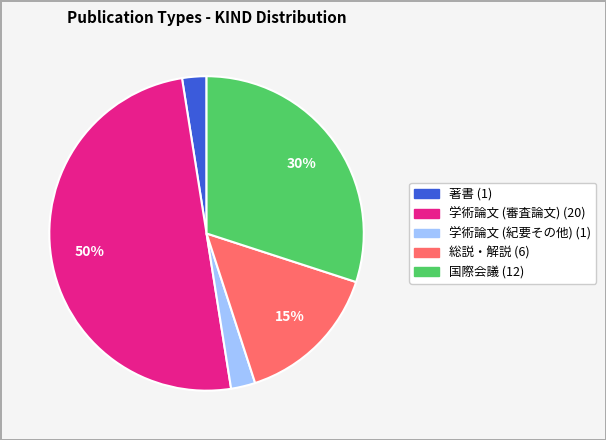

Is 著書 the majority of the pie?

No